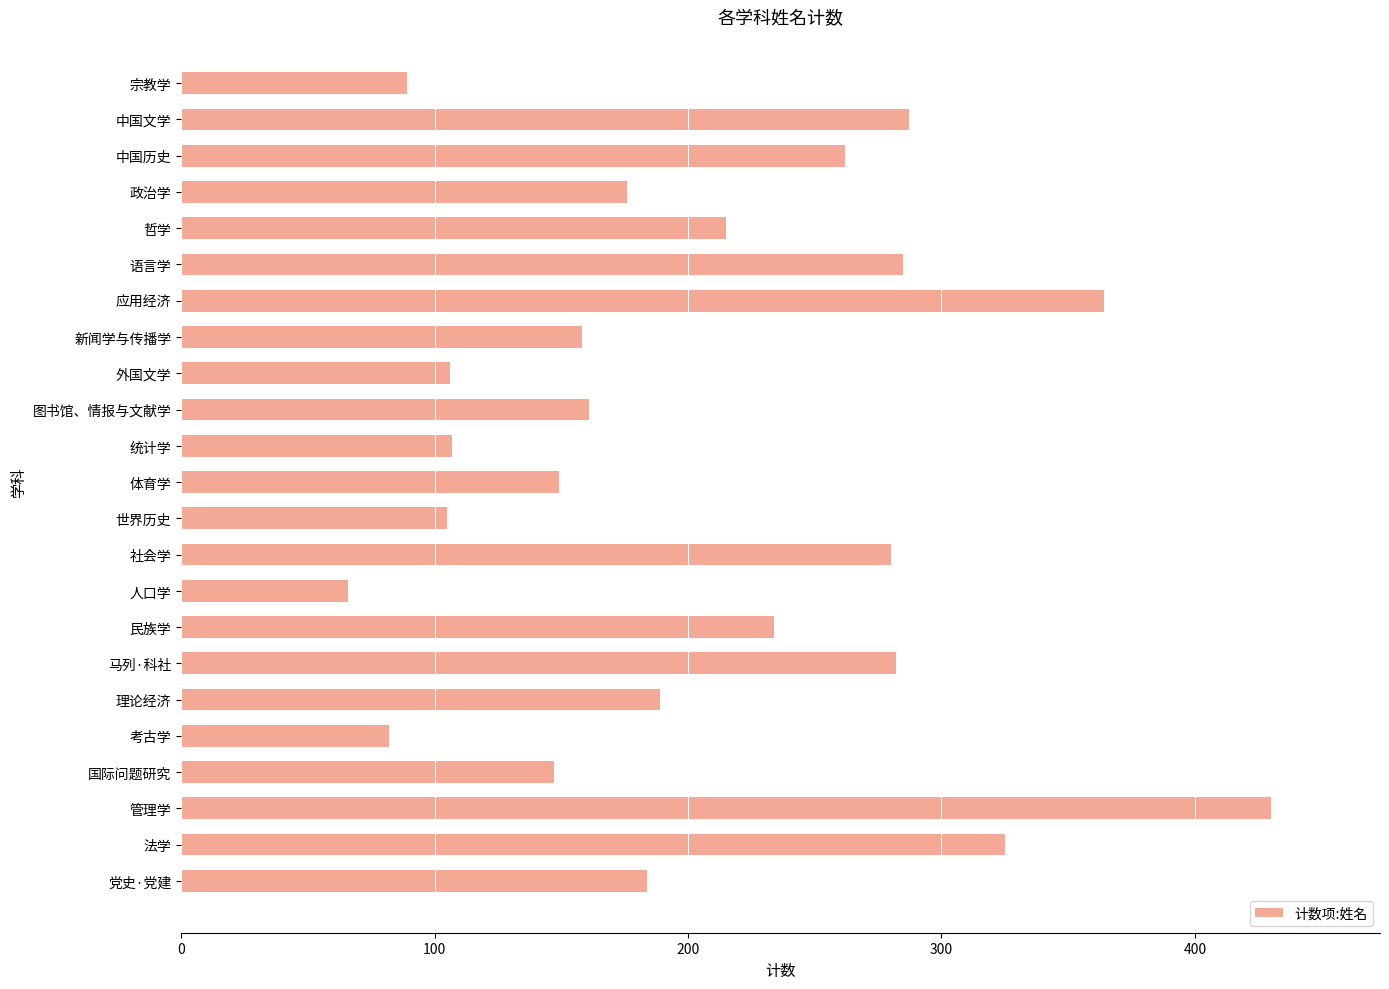

True or false: the data shows 161 at 图书馆、情报与文献学.

True